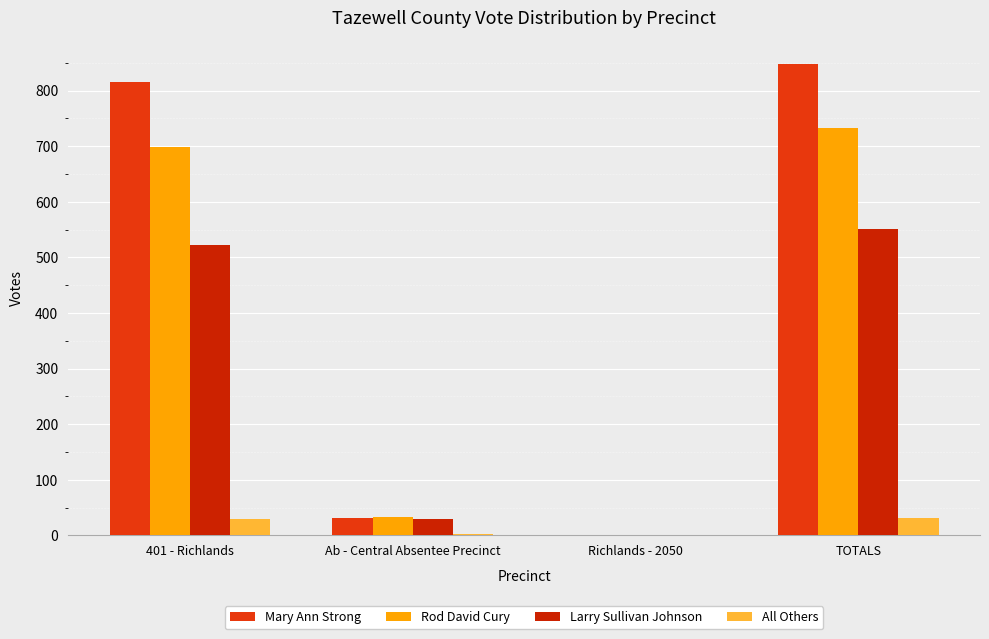

How many groups of bars are there?

4